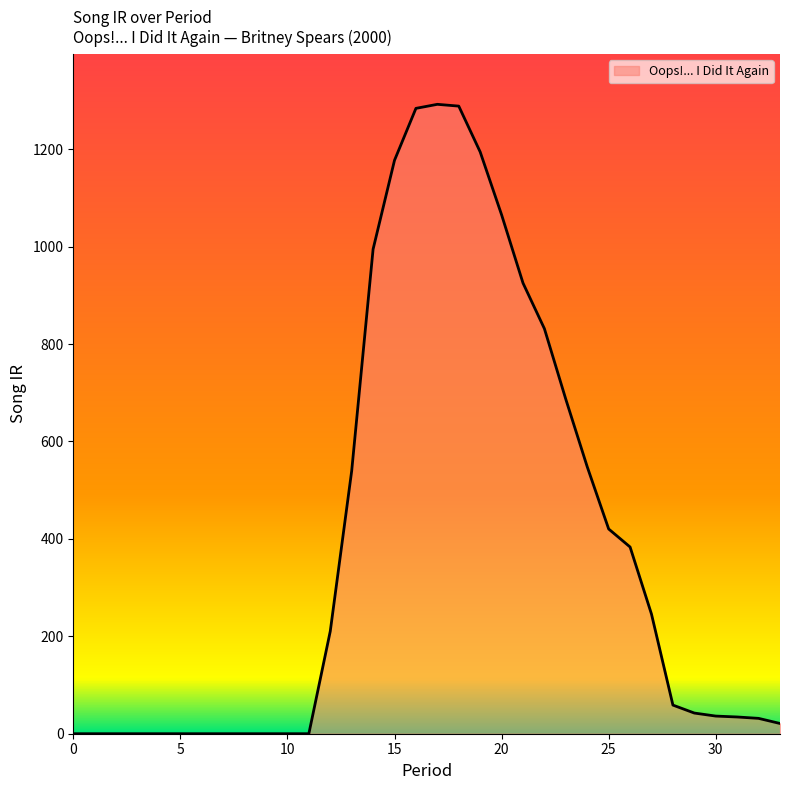

Where is the data nearest to the value 646?

23